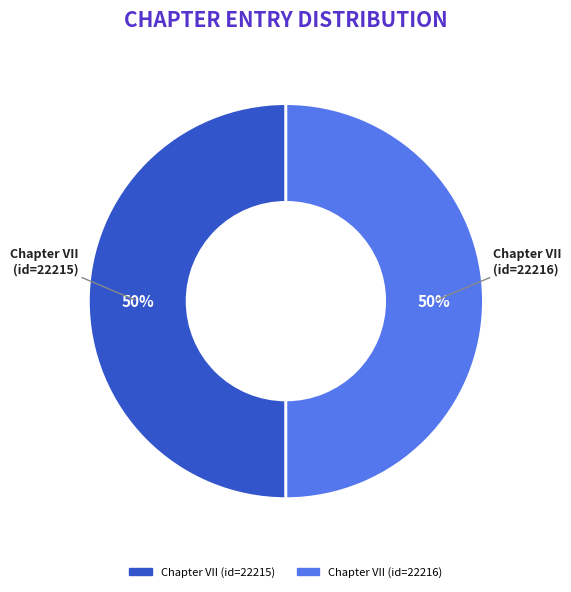

To the nearest percent, what portion does Chapter VII (id=22216) represent?

50%